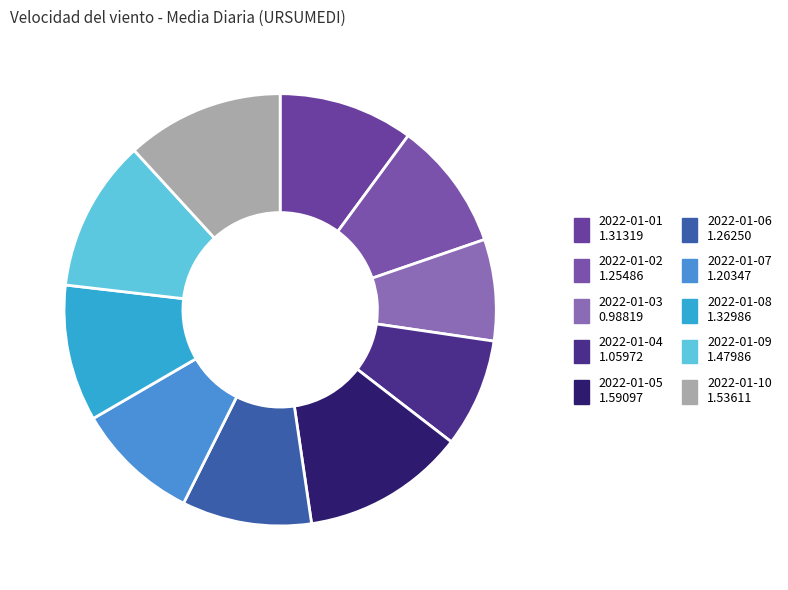

Rank the categories by value from highest to lowest.

2022-01-05, 2022-01-10, 2022-01-09, 2022-01-08, 2022-01-01, 2022-01-06, 2022-01-02, 2022-01-07, 2022-01-04, 2022-01-03